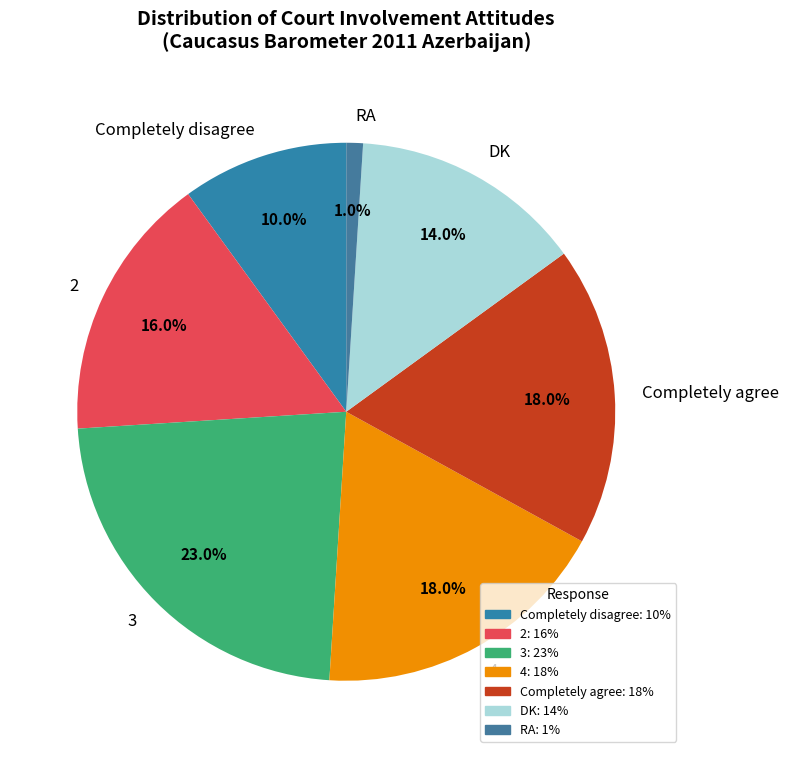

To the nearest percent, what portion does 4 represent?

18%